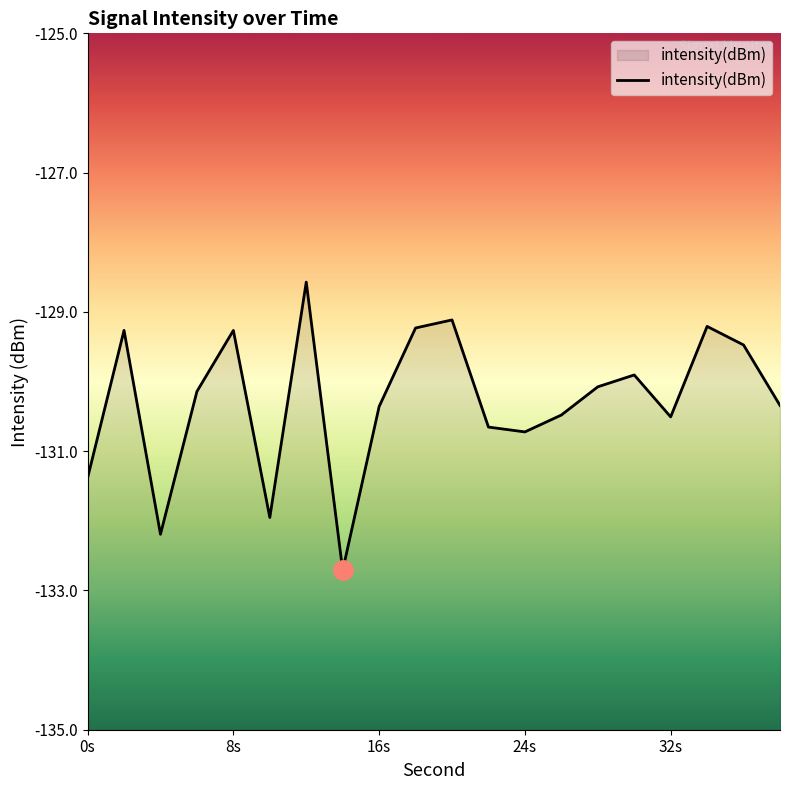

How many lines are shown in the chart?

1